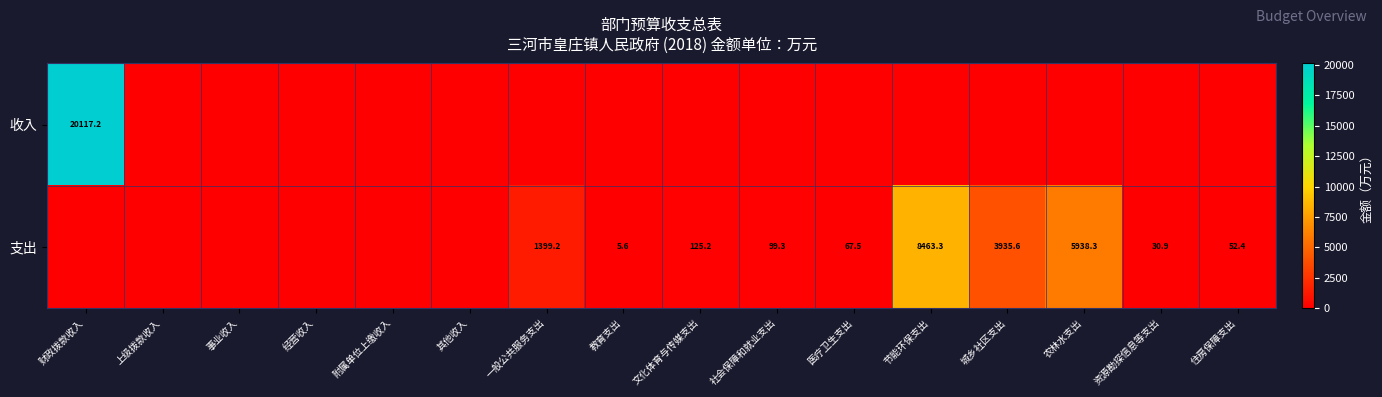

How many distinct data groups are displayed?

2